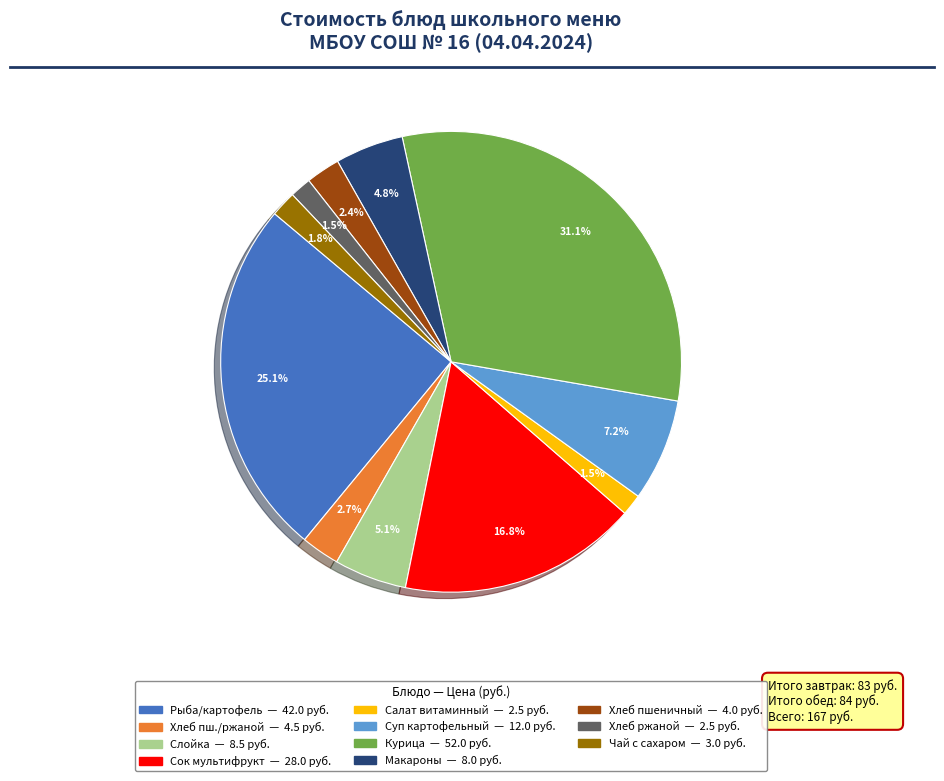

Does any single category account for the majority?

No